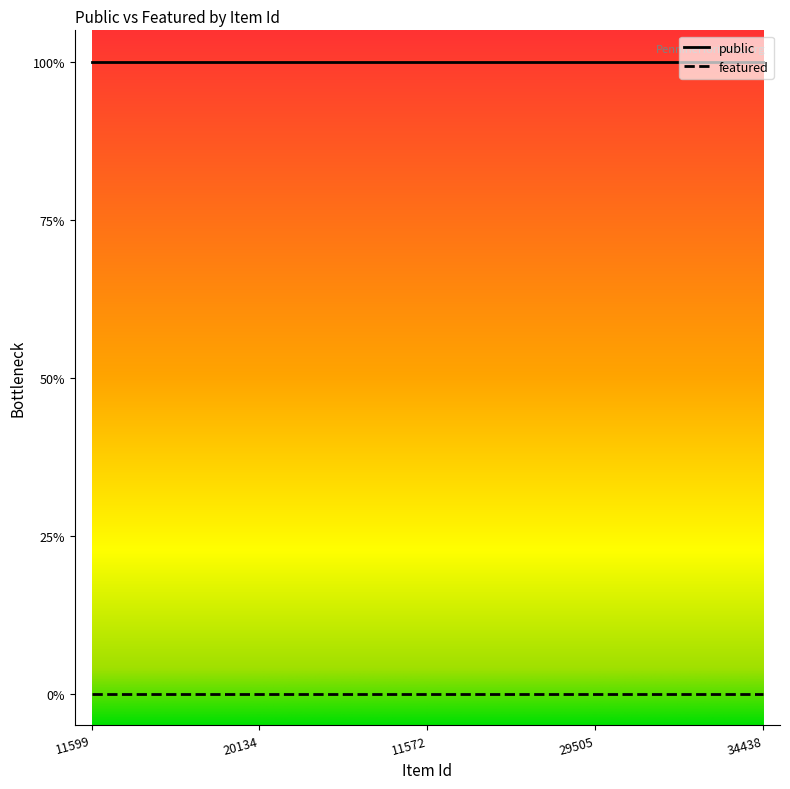

Which series has the largest total across all categories?

public